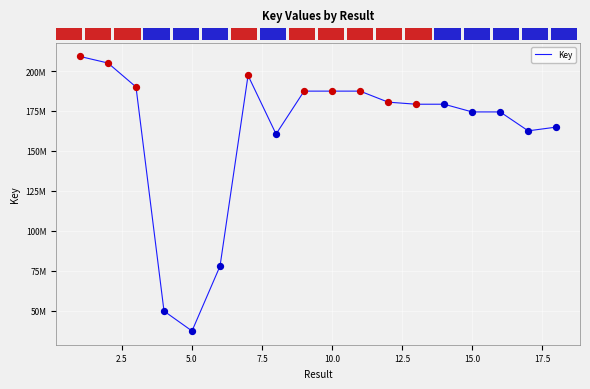

Is this an area chart (filled region under the line)?

No